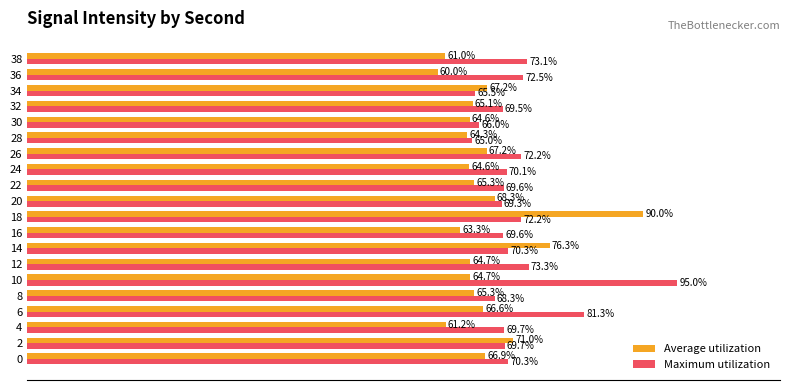

Which series has the largest total across all categories?

Maximum utilization